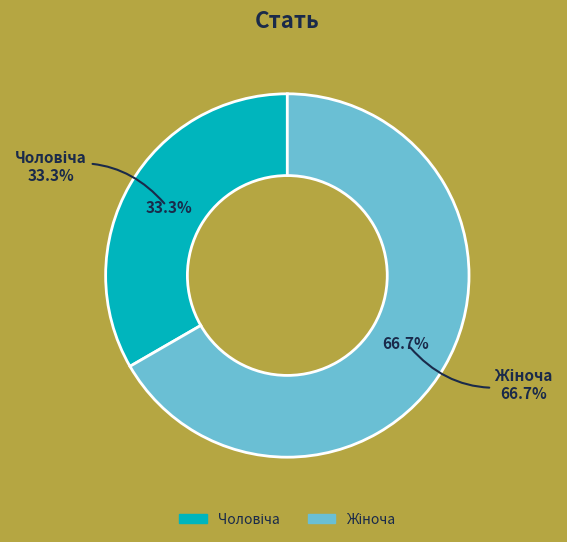

Which slice represents more than half of the pie?

Жіноча